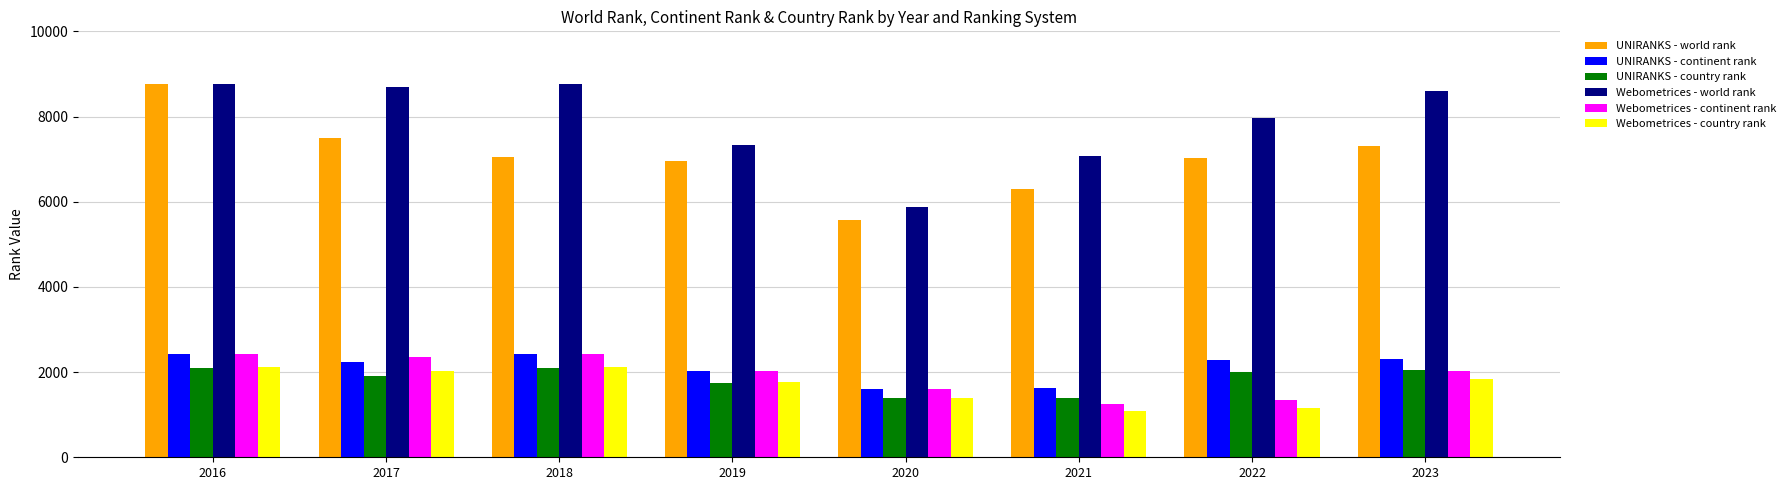

At which label does Webometrices - continent rank first exceed 2027?

2016